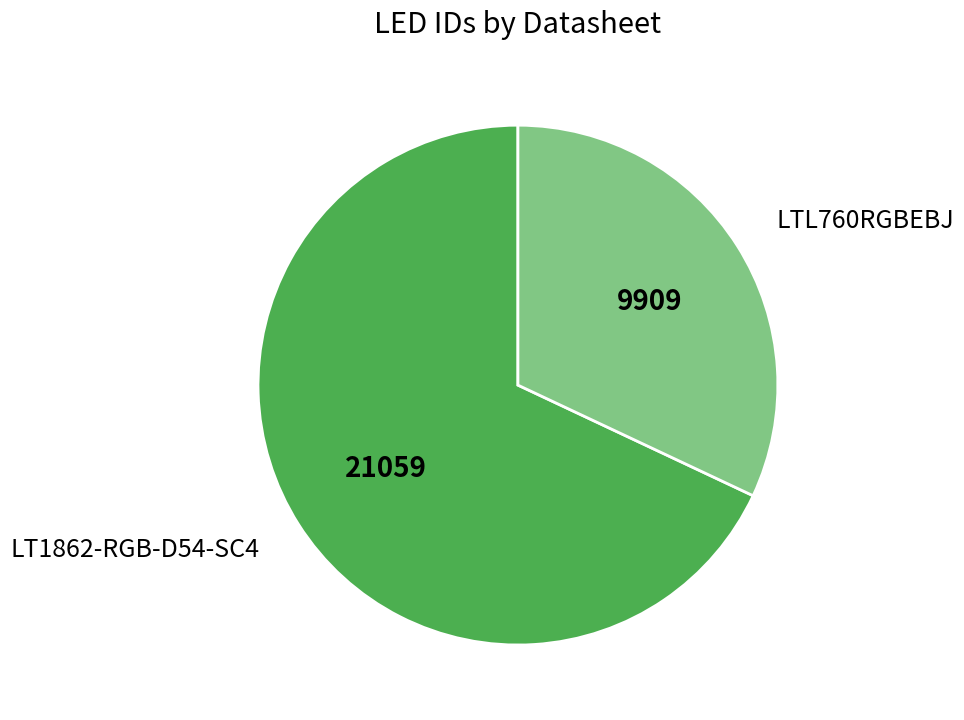

Does LTL760RGBEBJ account for over 50% of the chart?

No